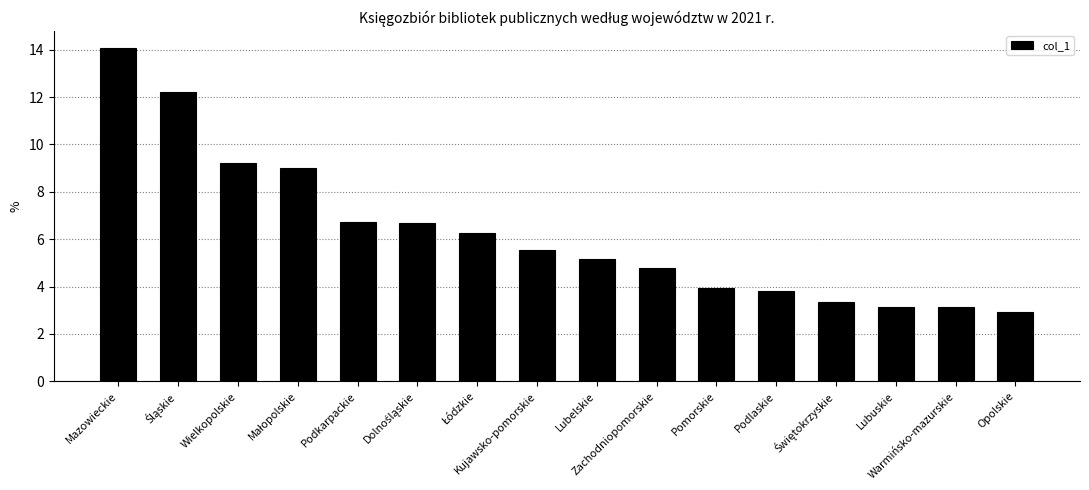

What is the value of the 8th bar from the left?

5.5